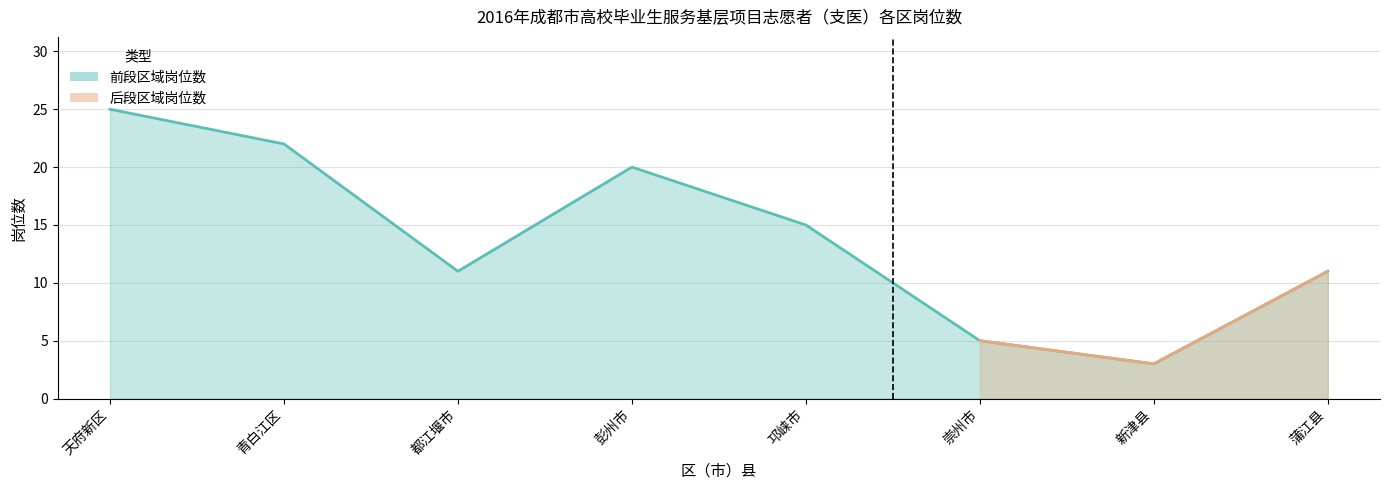

At which category does the chart reach its peak across all series?

天府新区